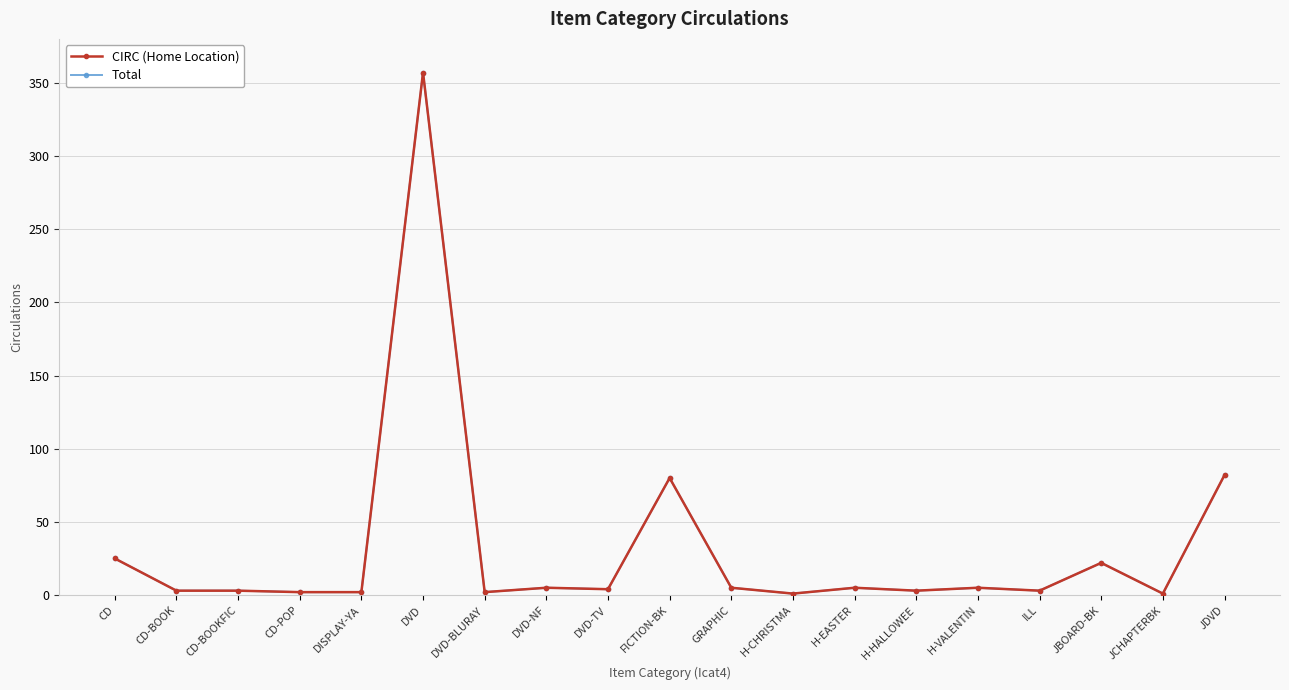

What is the sum of all Total values?

610